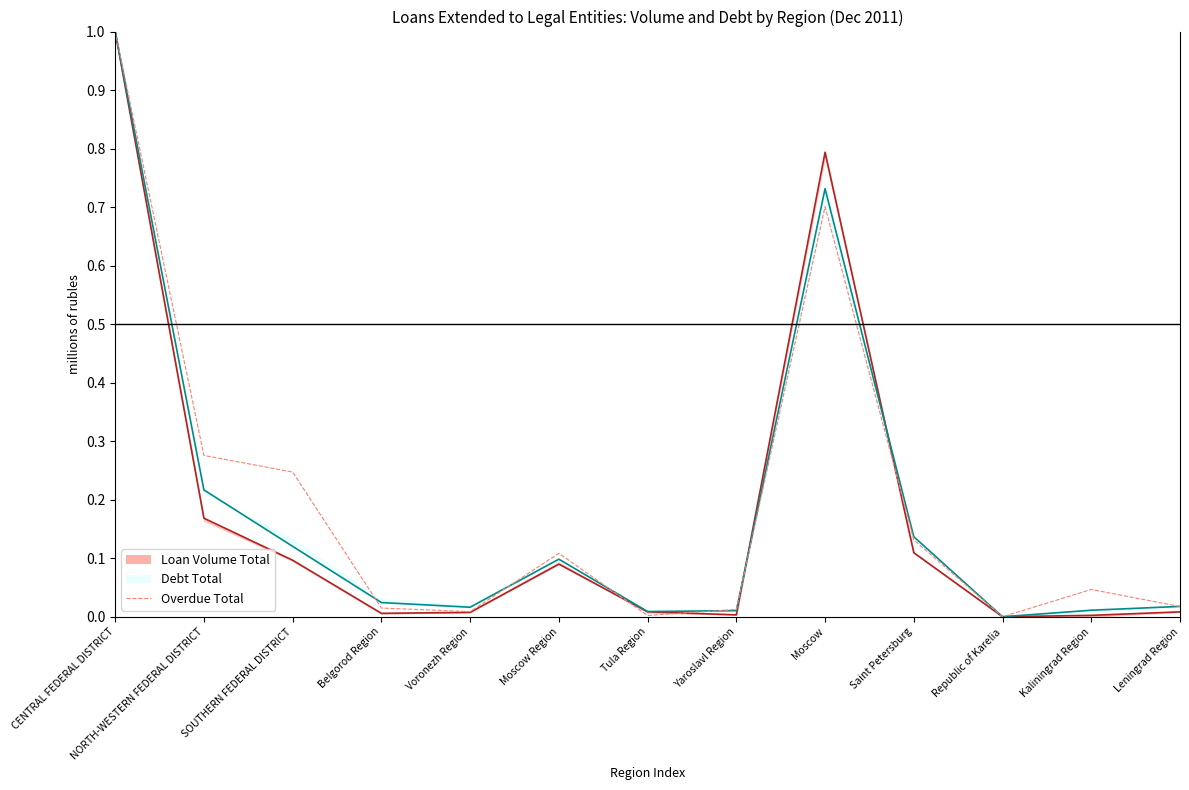

Where do Overdue Total and Debt Total first cross each other?

SOUTHERN FEDERAL DISTRICT and Belgorod Region